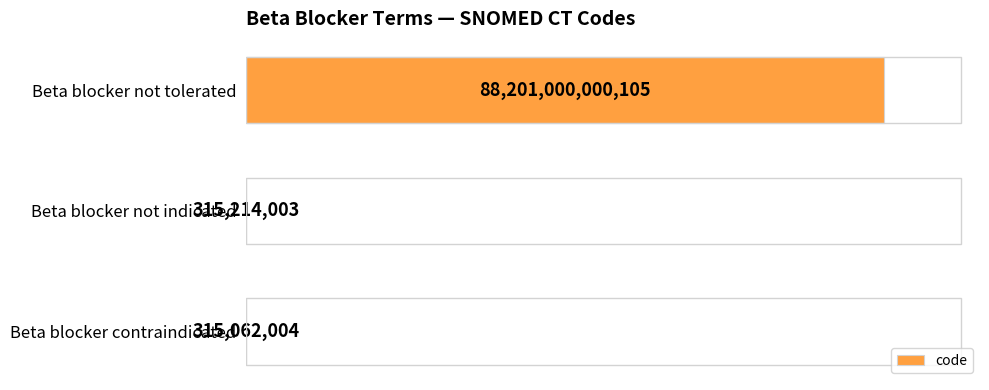

At which label is the value closest to 44100657531054?

Beta blocker not indicated